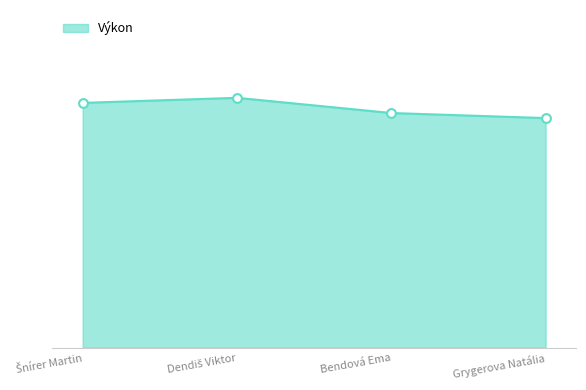

What is the ratio of the value at Šnírer Martin to the value at Grygerova Natália?

1.1